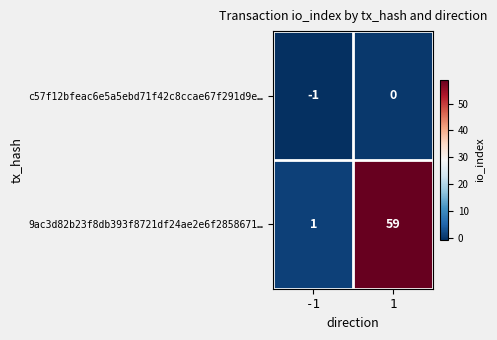

Reading right to left, extract all data points from this chart.

c57f12bfeac6e5a5ebd71f42c8ccae67f291d9e…: 1=0	-1=-1
9ac3d82b23f8db393f8721df24ae2e6f2858671…: 1=59	-1=1